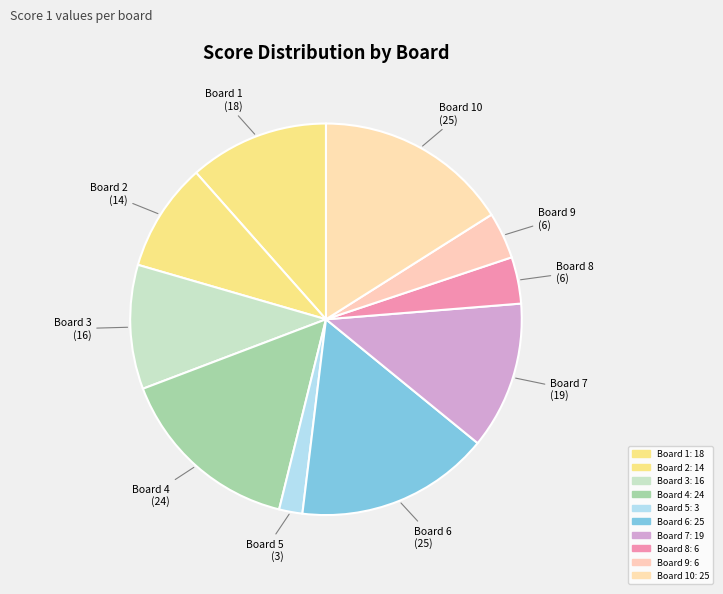

Which category has the biggest portion of the pie?

Board 6